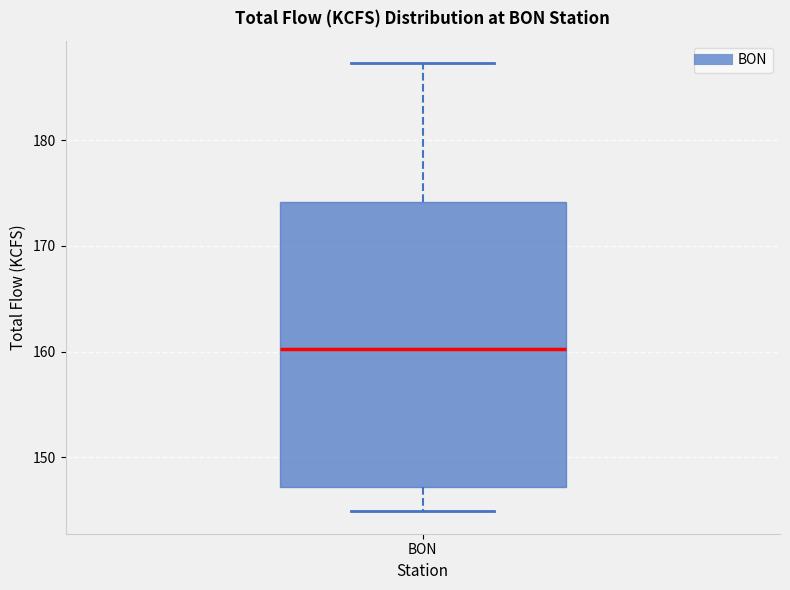

Read this box plot against the y-axis: the position of the median line, the range covered by the box, and the ends of both whiskers. The values are not printed on the chart, so give them approximately, as read against the axis.

median 160, box 147 to 174, whiskers 145 to 187